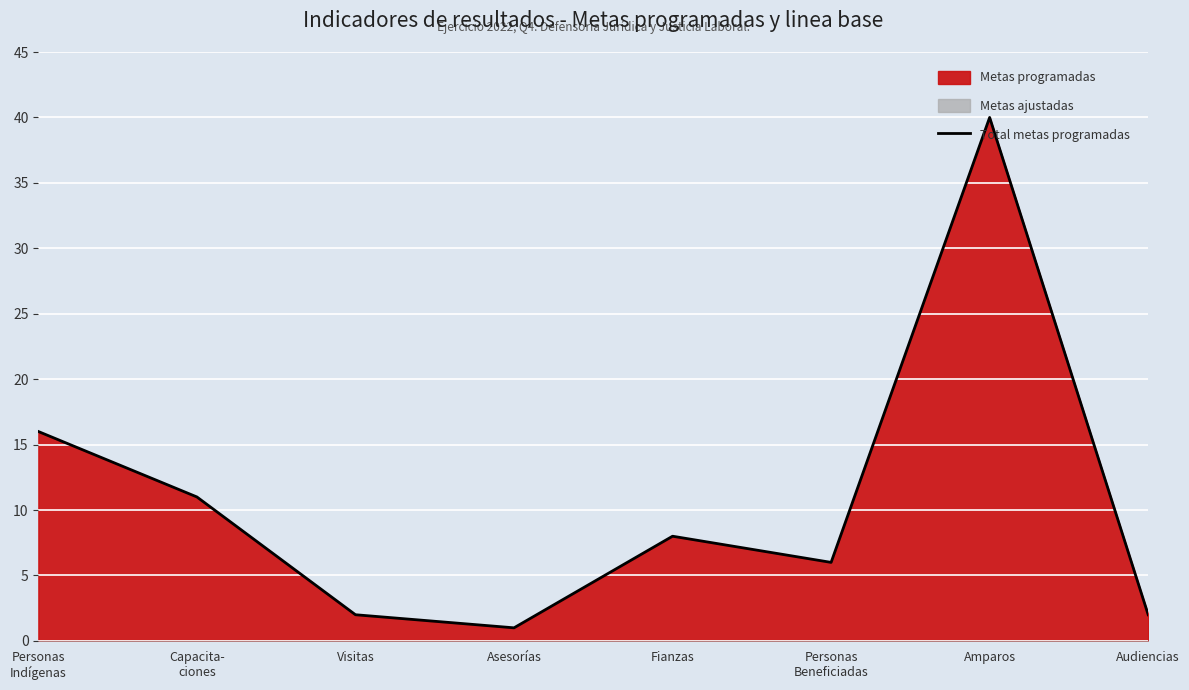

What position from the right is Capacita-
ciones?

7